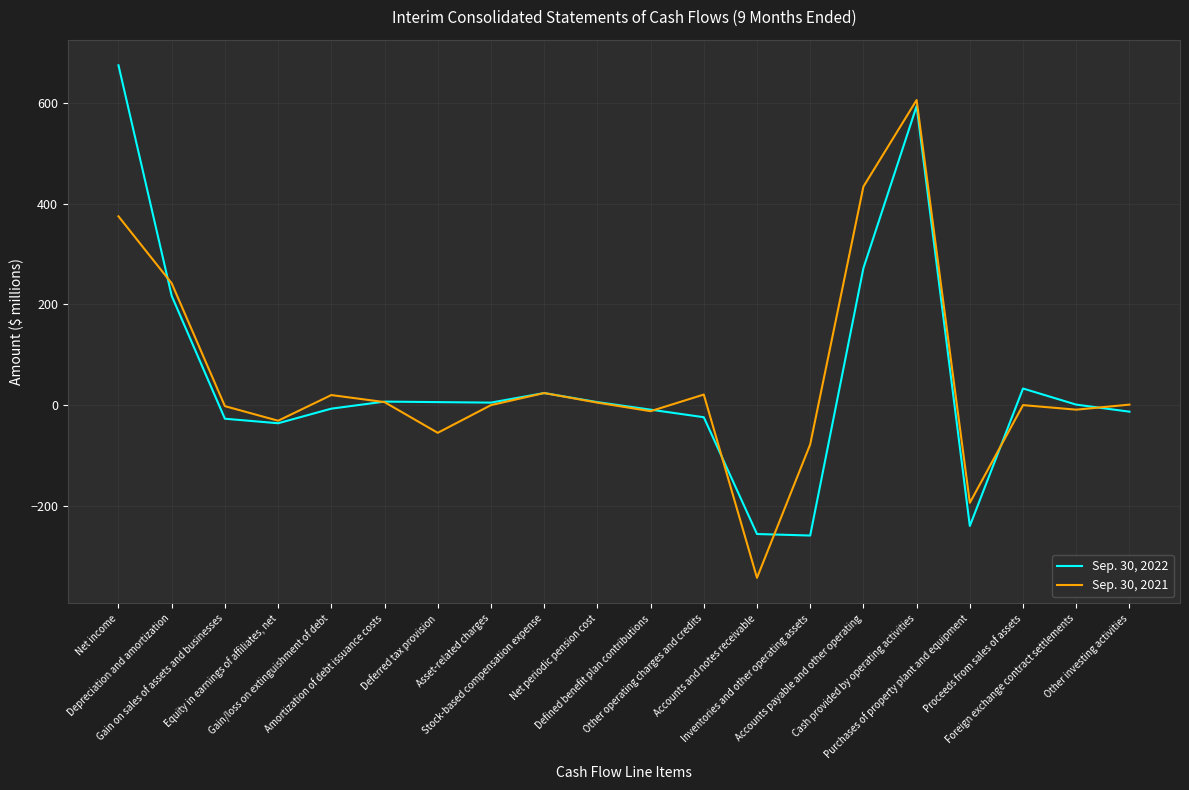

What is the highest value of the Sep. 30, 2022 series?

675